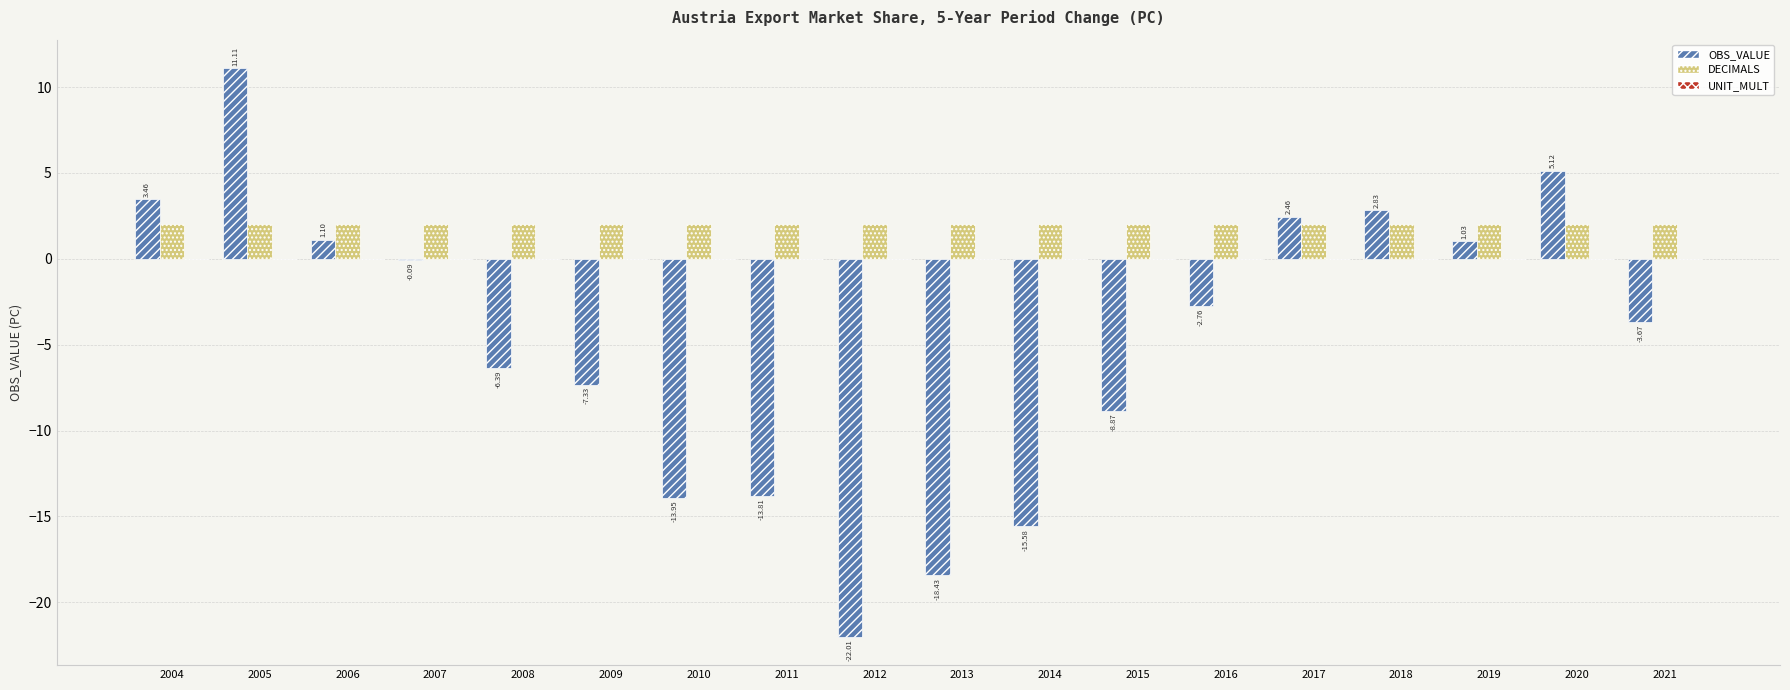

Which series changed the most between 2006 and 2011?

OBS_VALUE